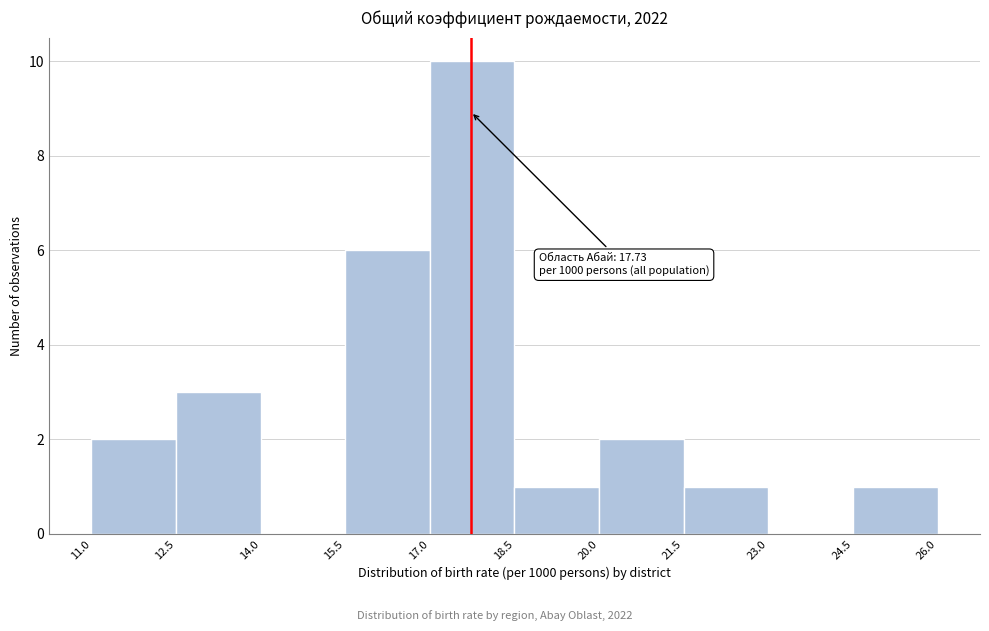

Which range on the x-axis has the tallest bar?

17.0 to 18.5